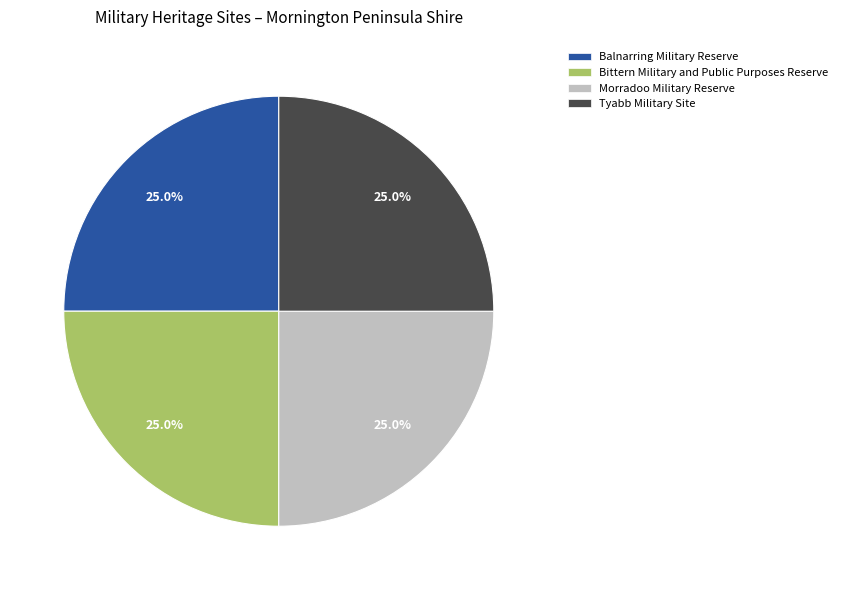

What percentage is the Tyabb Military Site slice, to the nearest percent?

25%